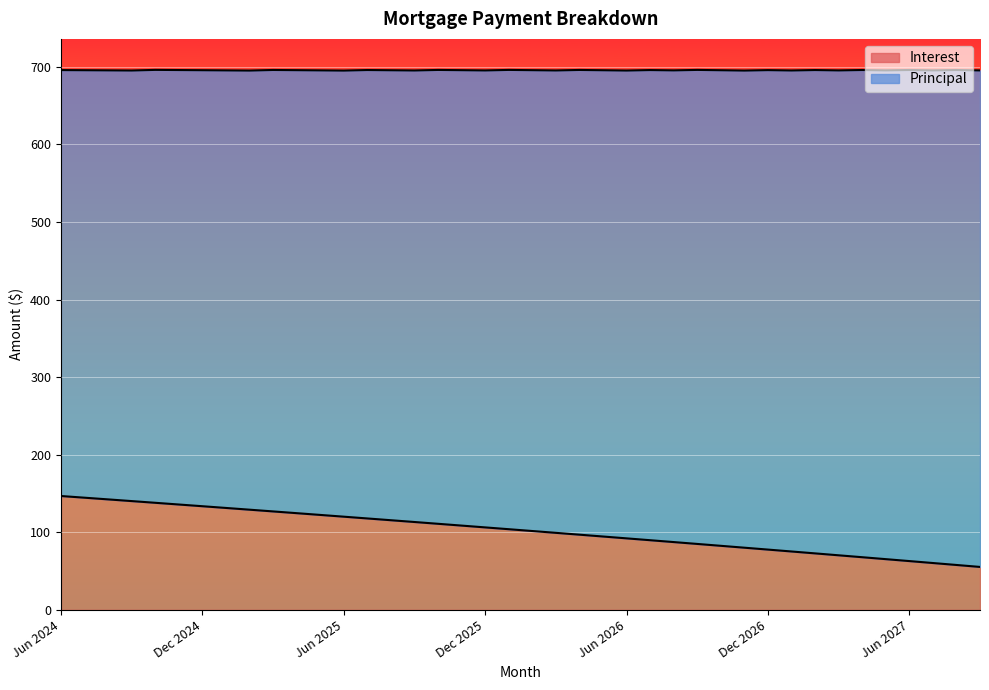

What is the maximum value shown in the chart?

146.8